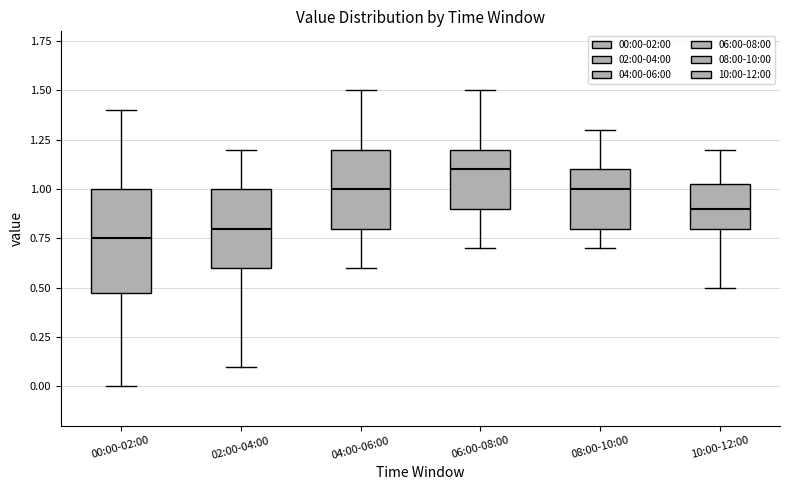

Where does the upper whisker of the box for 08:00-10:00 end on the y-axis? The values are not printed on the chart, so give them approximately, as read against the axis.

1.30